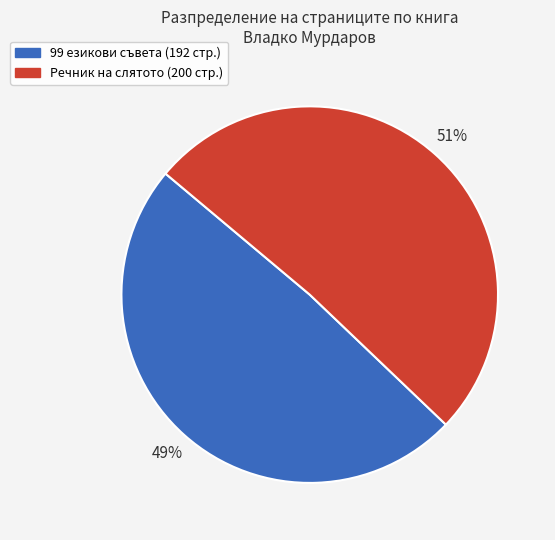

Is it true that 99 езикови съвета (192 стр.) is 49% of the pie?

True